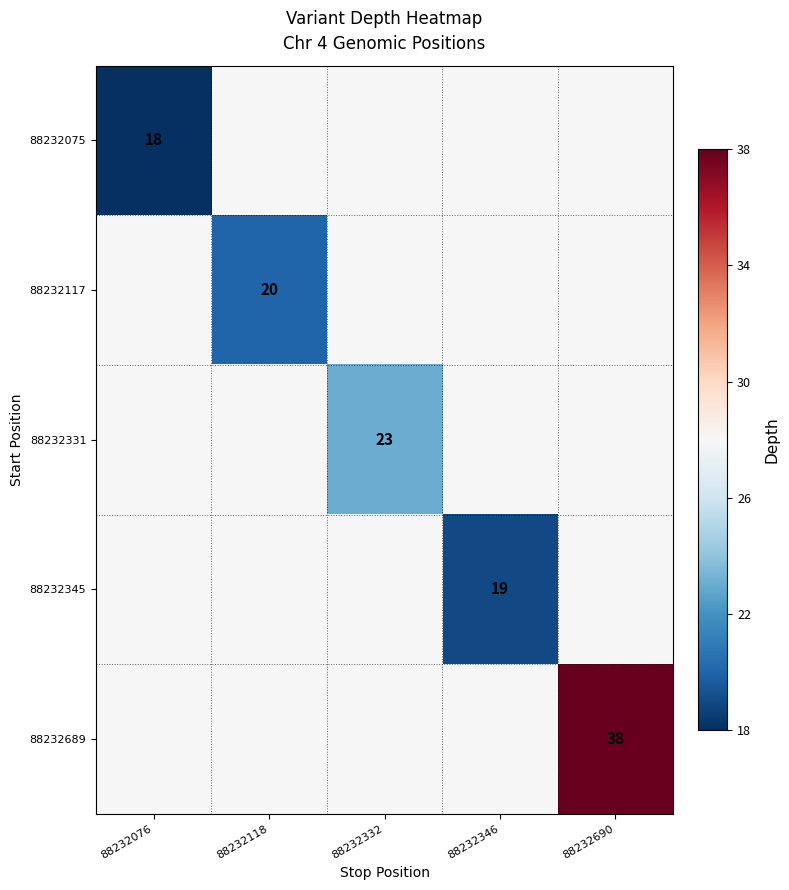

Is it true that 88232117 equals 10 at 88232118?

False